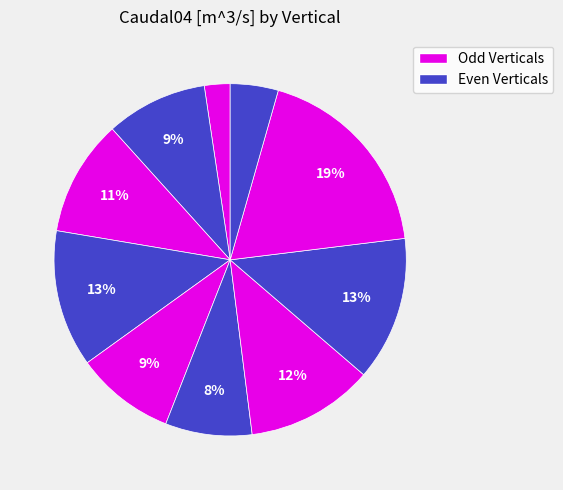

Count the number of slices in the pie.

10